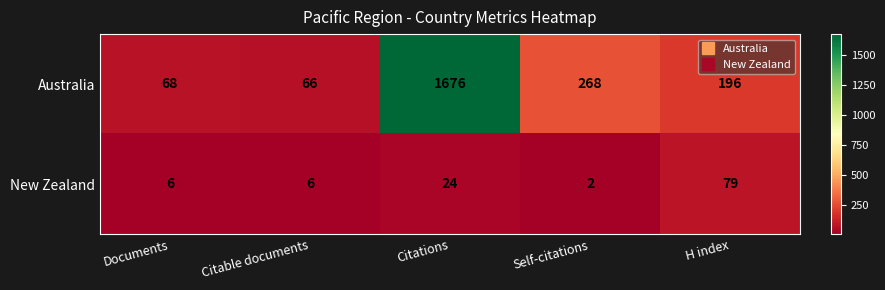

The value of New Zealand at Self-citations is 3. True or false?

False